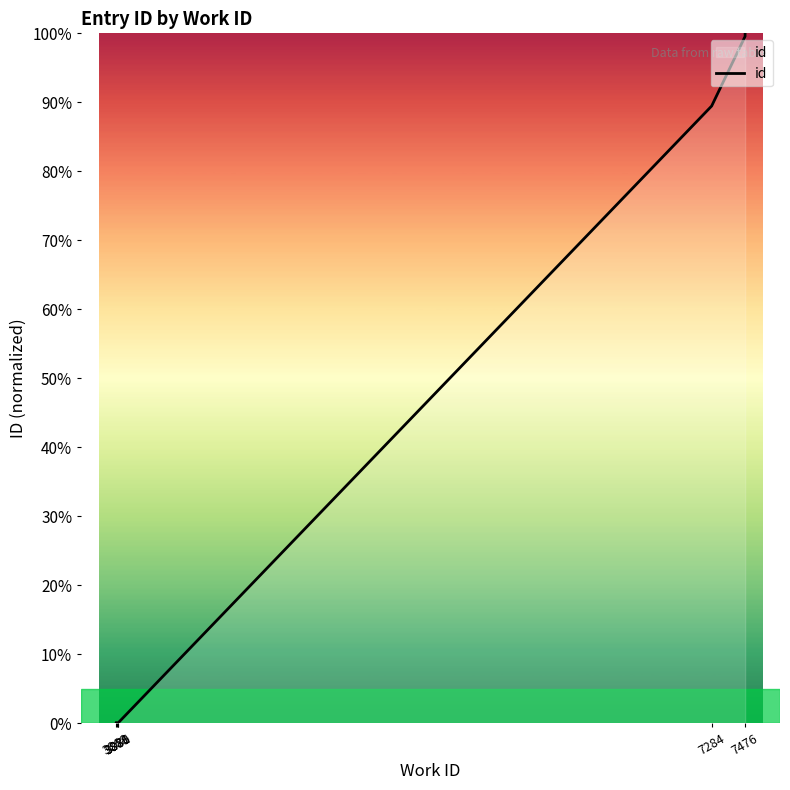

The chart shows a value of 99.6 at 7476. True or false?

True